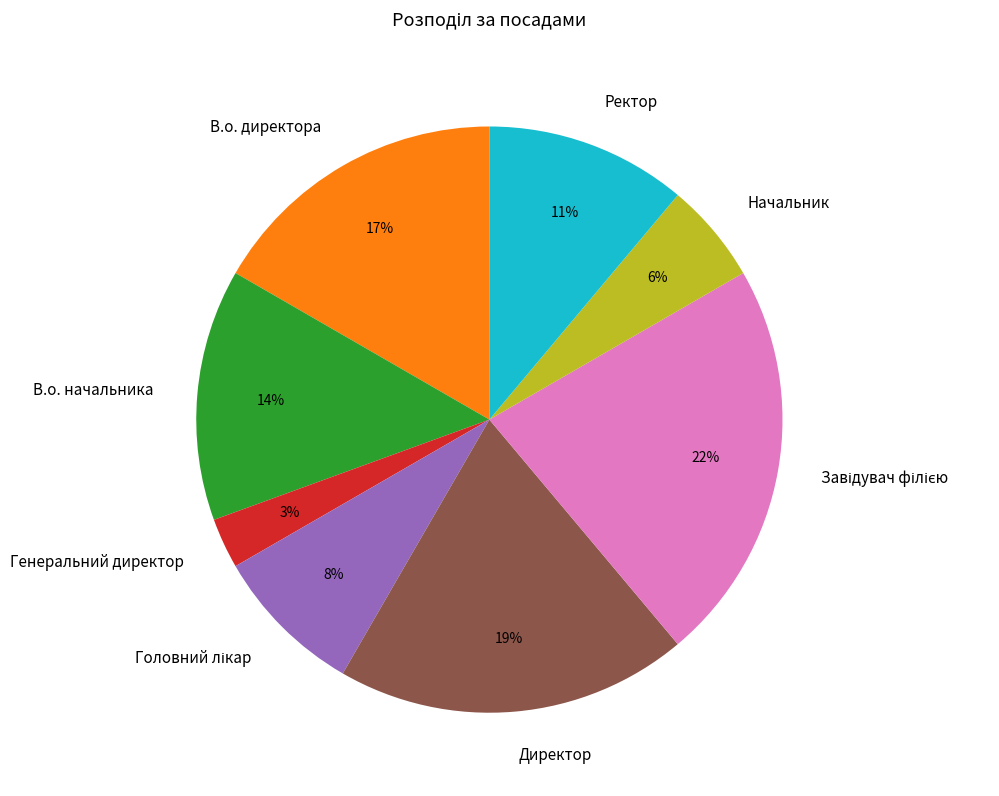

What percentage is the Ректор slice, to the nearest percent?

11%